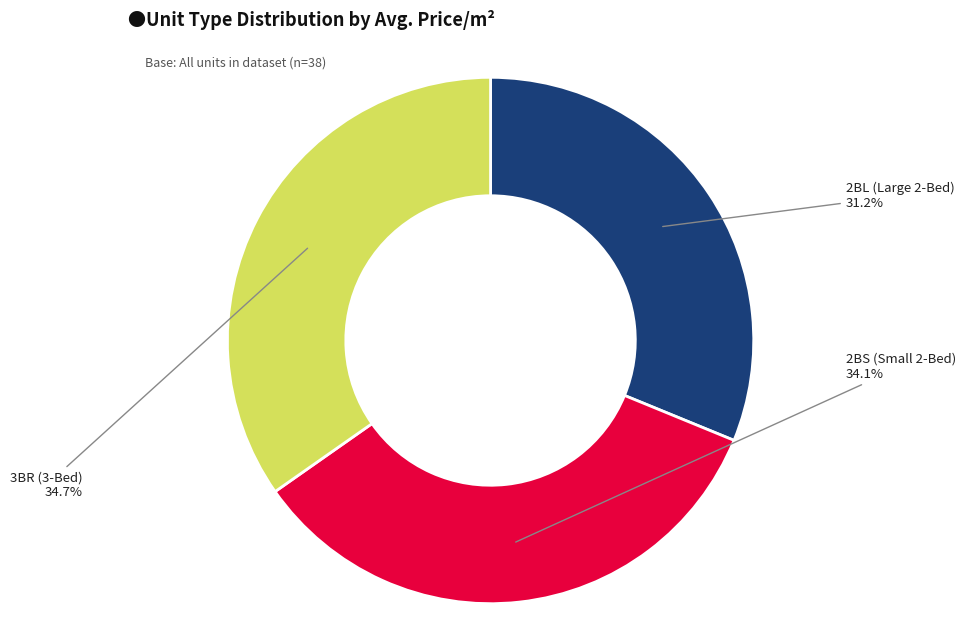

To the nearest percent, what is the average slice percentage?

33%